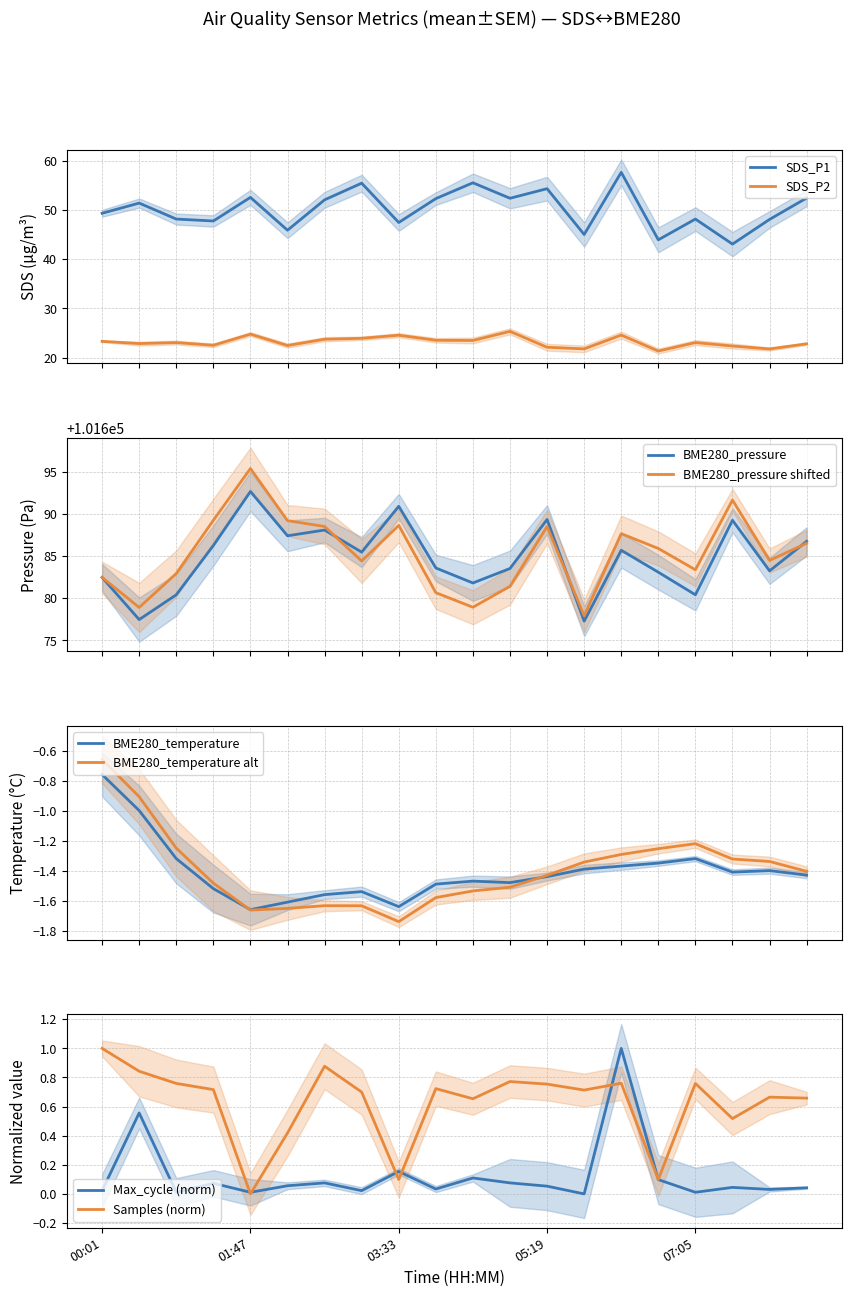

True or false: SDS_P1 has a value of 45.0 at 13.

True